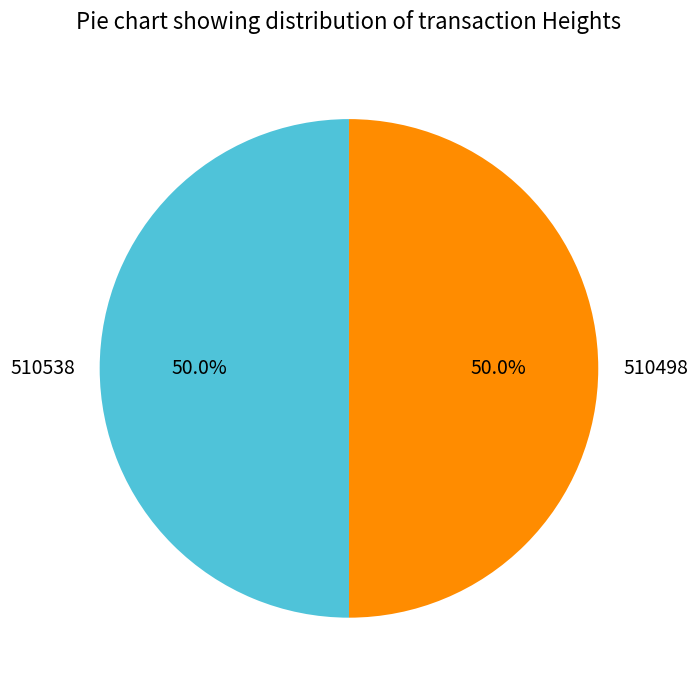

The 510498 slice represents 50% of the pie. True or false?

True